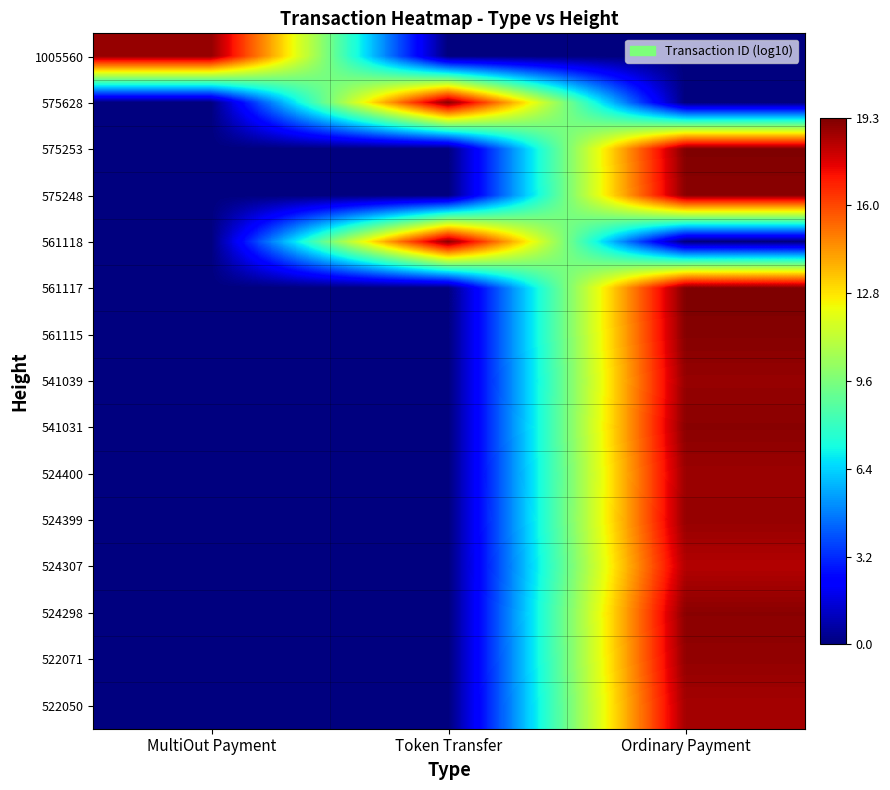

List the series in order of their peak value, lowest first.

524307, 522050, 524400, 541039, 524399, 1005560, 522071, 575248, 524298, 541031, 561118, 575628, 561115, 575253, 561117